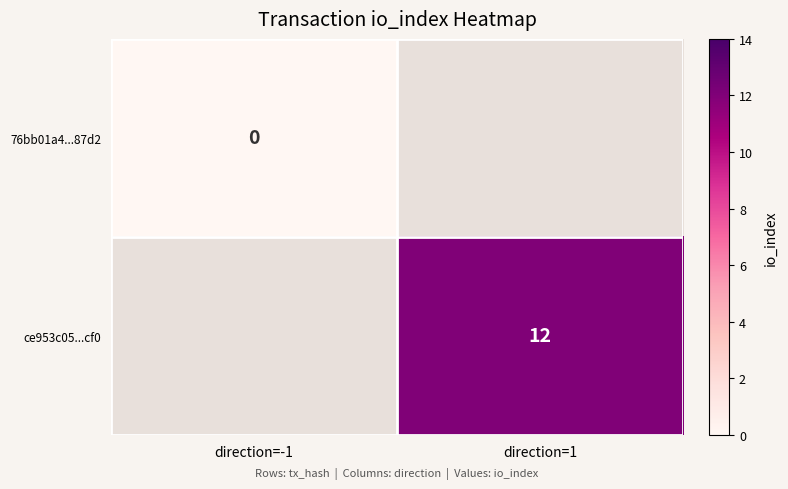

The value of ce953c05...cf0 at direction=1 is 7. True or false?

False